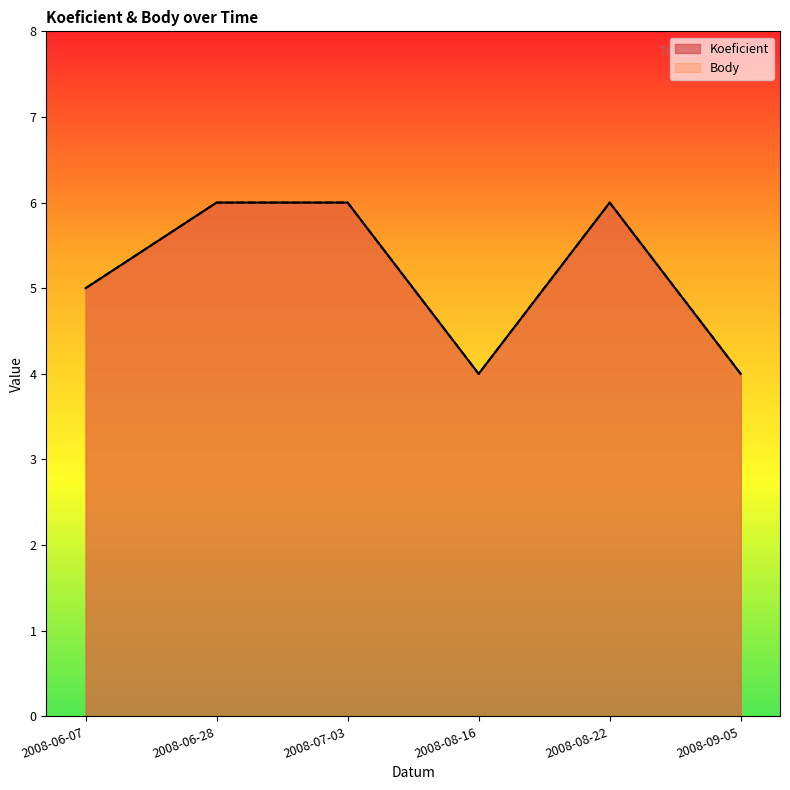

What is the difference between the maximum and minimum values in the Koeficient series?

2